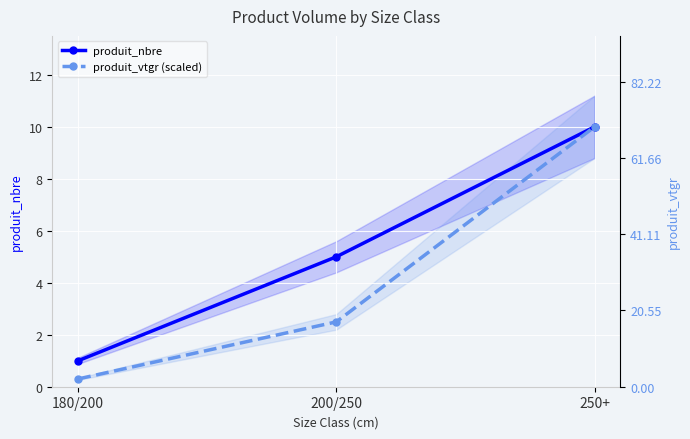

True or false: produit_vtgr (scaled) has a value of 10.0 at 250+.

True